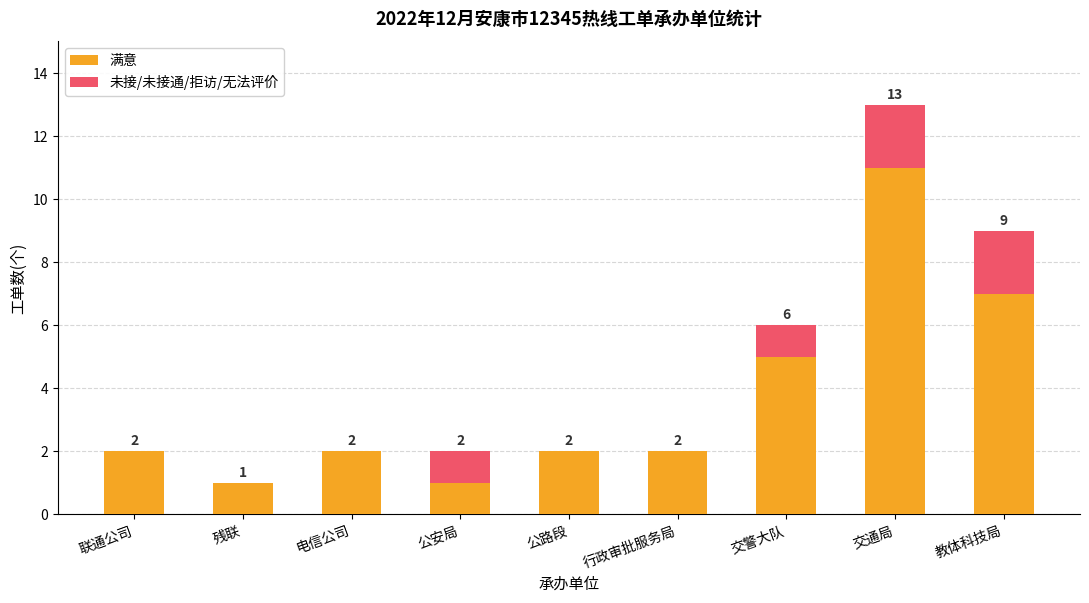

At which category is the sum across all series the highest?

交通局